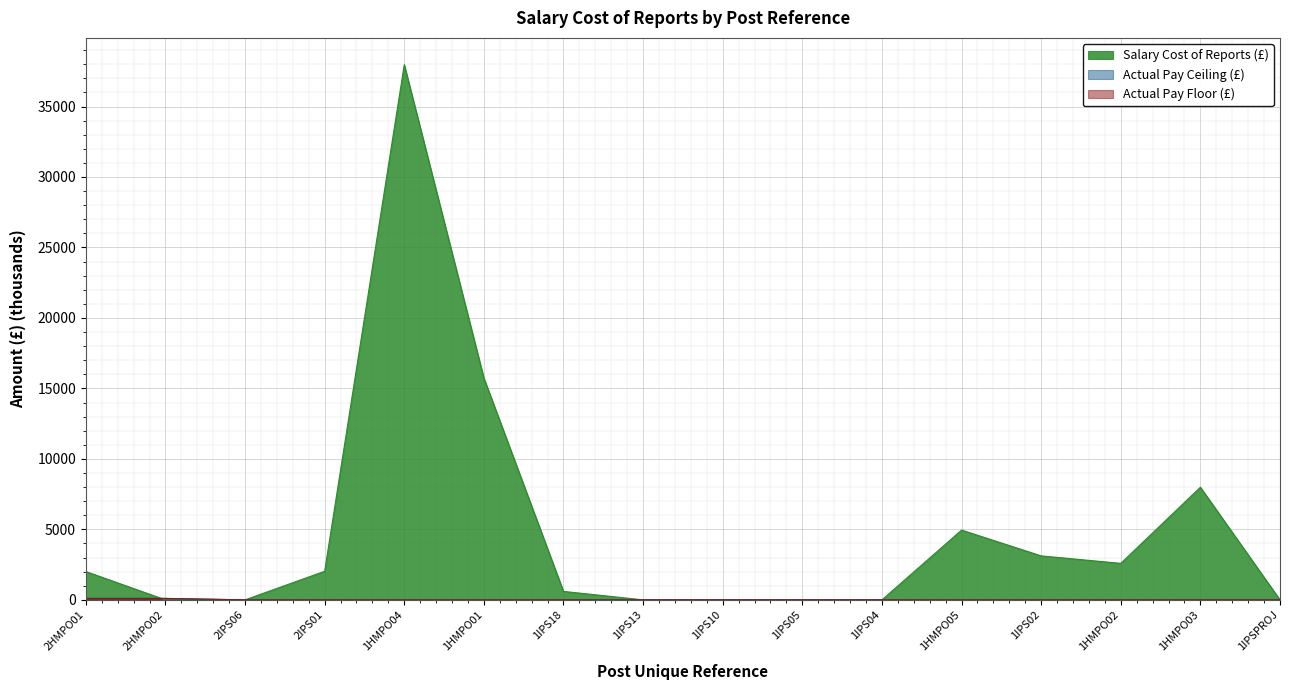

What position from the right is 2IPS06?

14